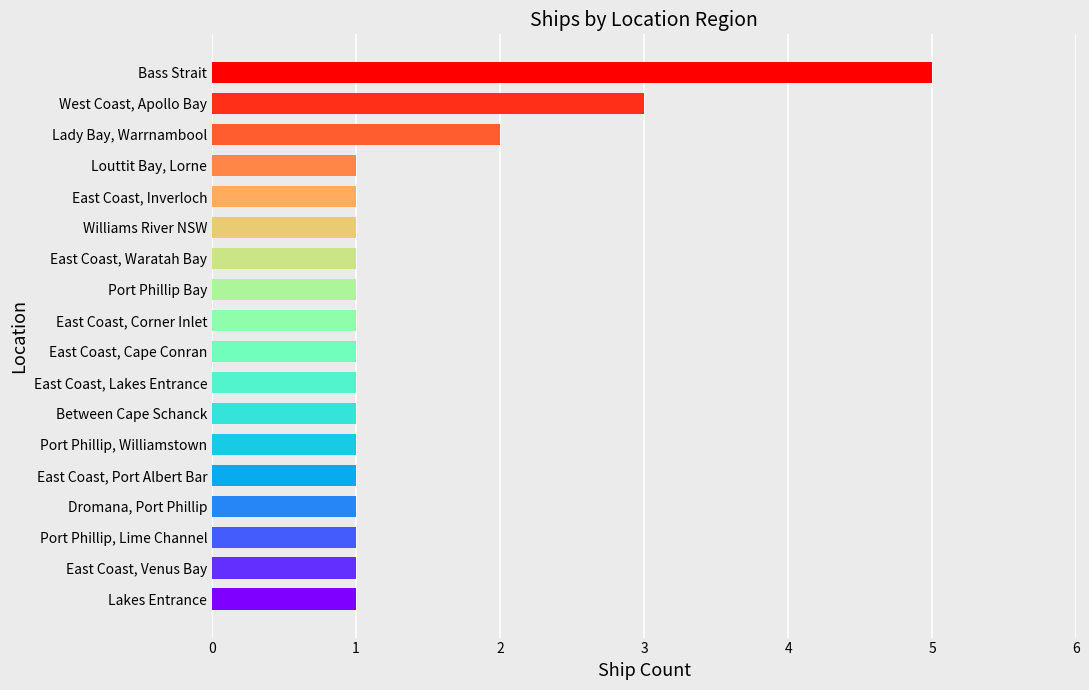

True or false: the data shows 1 at East Coast, Inverloch.

True